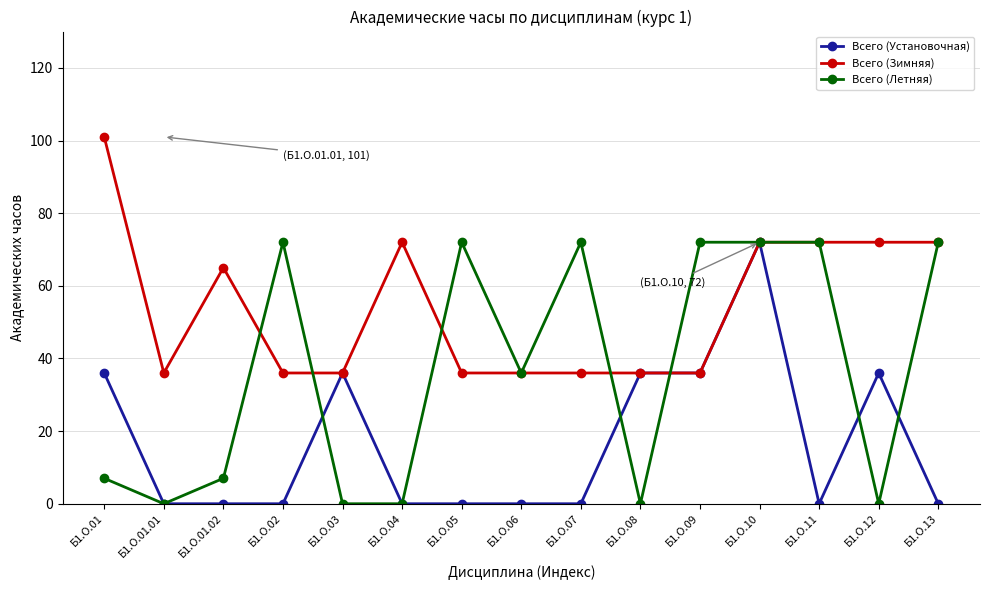

The Всего (Летняя) series shows 72 at Б1.О.13. True or false?

True